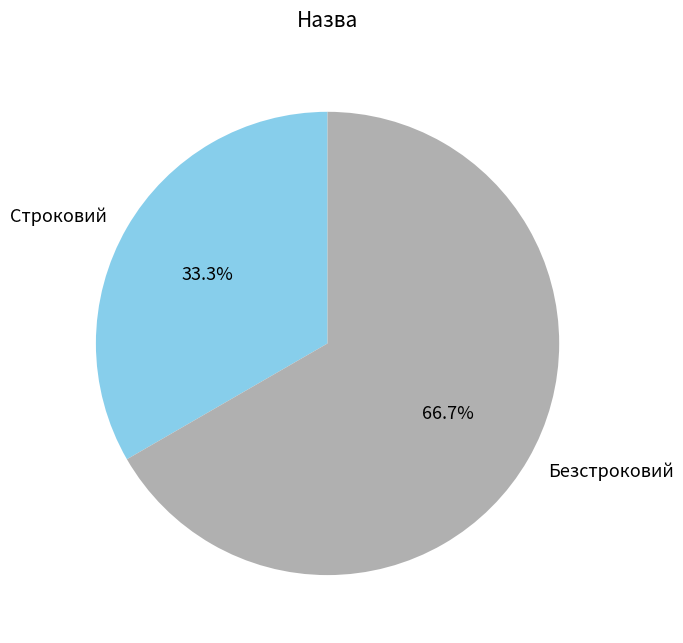

What percentage is the Строковий slice, to the nearest percent?

33%